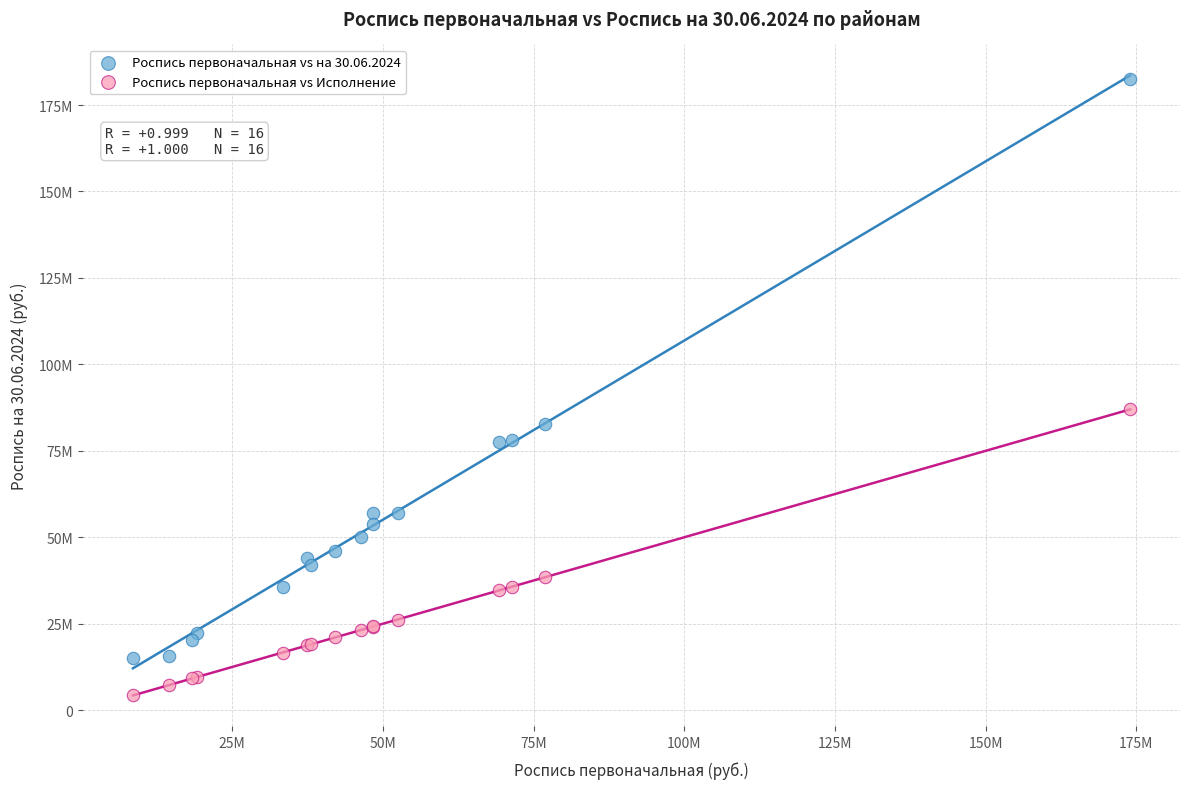

What are all the series names shown in the legend?

Роспись первоначальная vs на 30.06.2024, Роспись первоначальная vs Исполнение